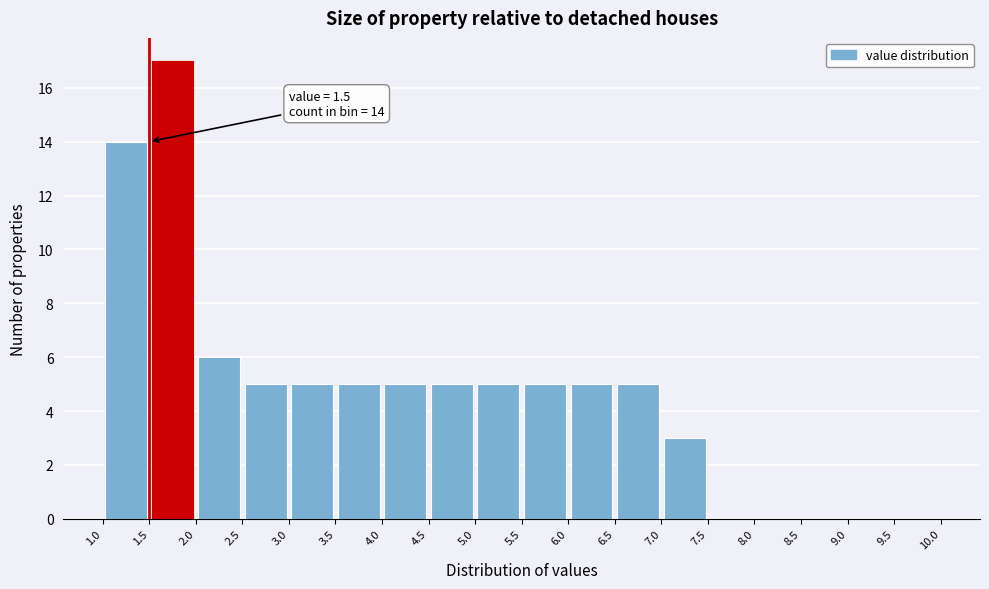

Which range on the x-axis has the tallest bar?

1.5 to 2.0